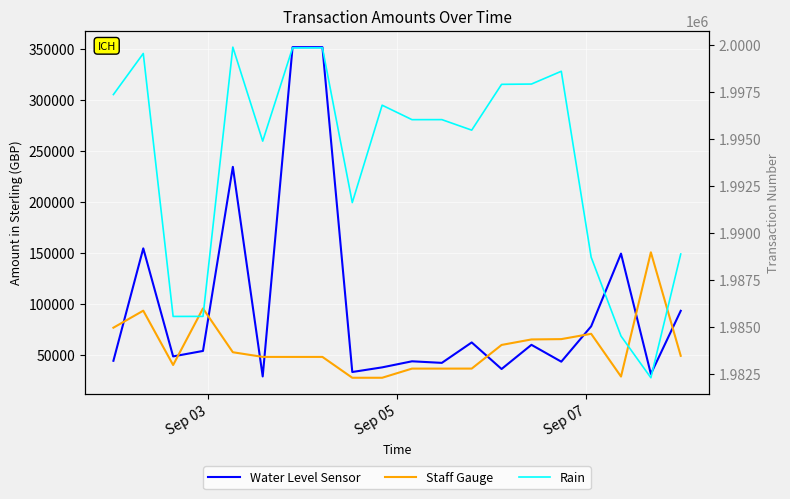

Is this an area chart (filled region under the line)?

No